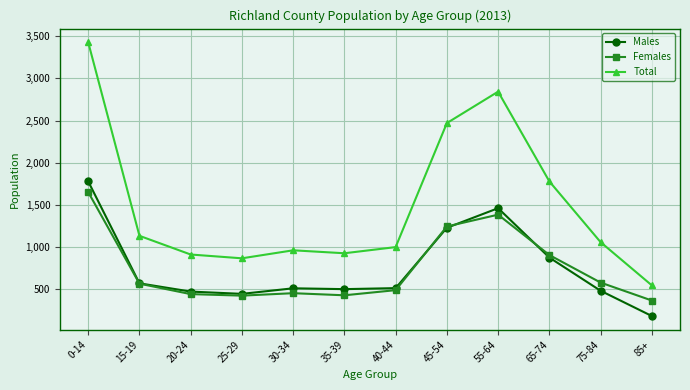

What are all the series names shown in the legend?

Males, Females, Total